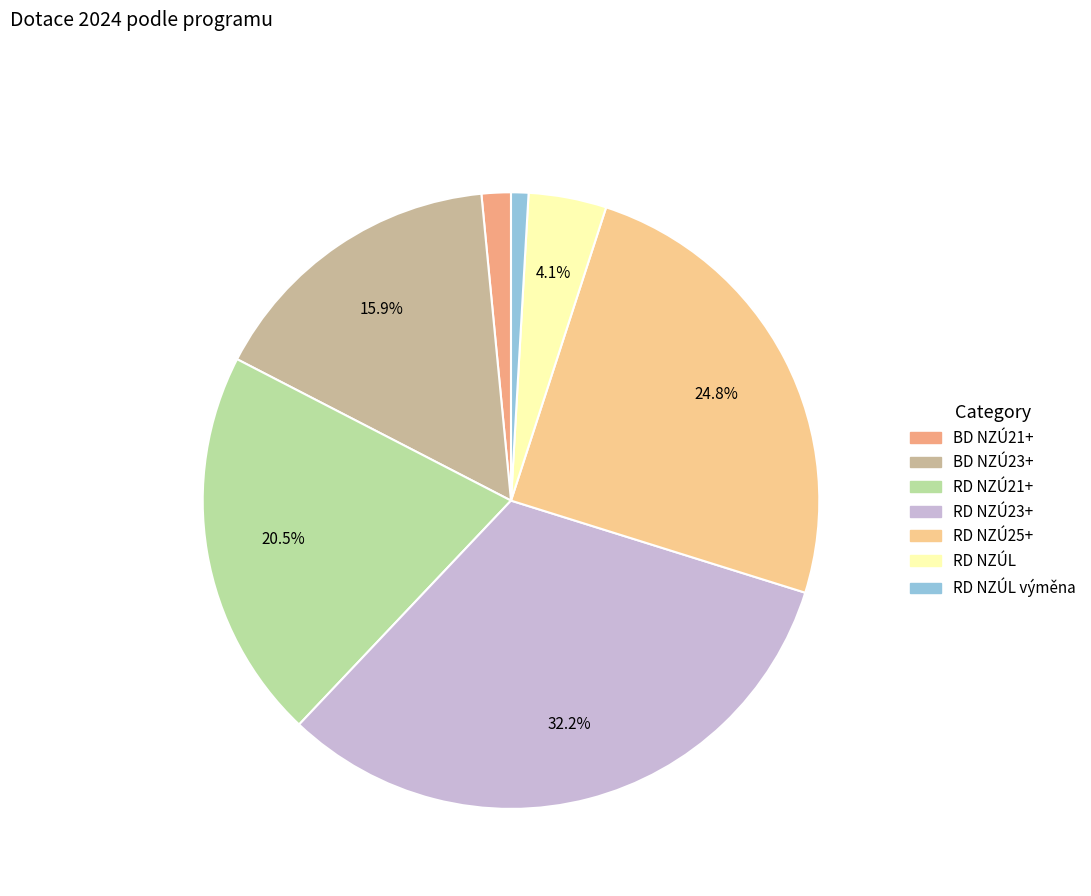

Is there any slice that represents more than half of the pie?

No